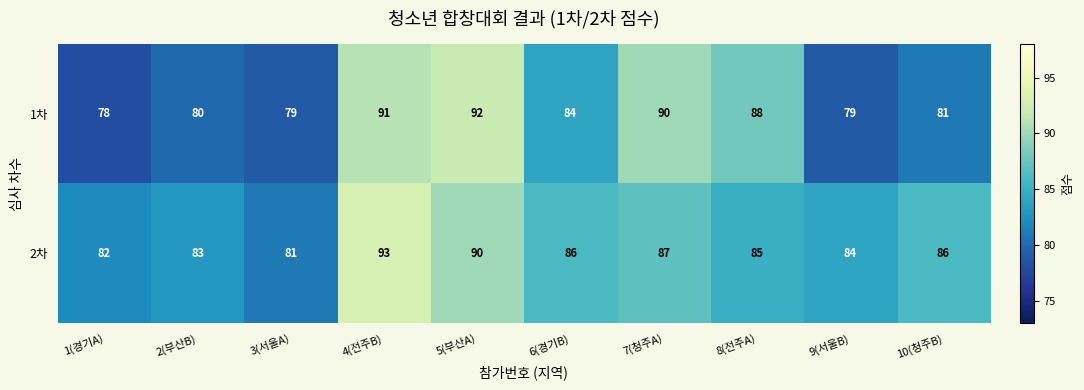

List the series in order of their peak value, highest first.

2차, 1차